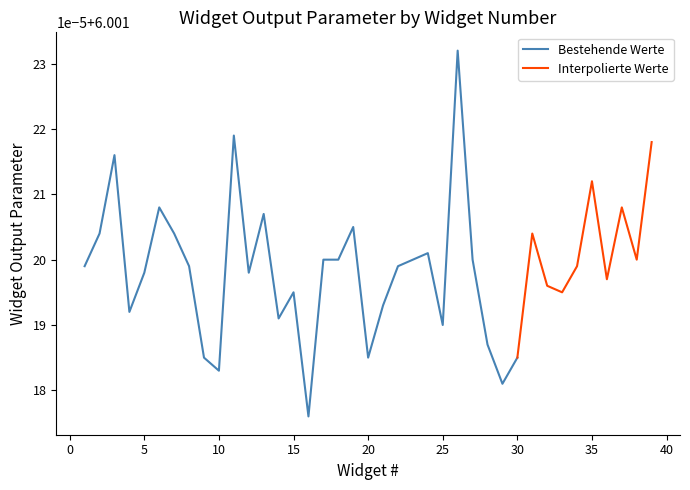

Reading left to right, list all the values displayed in this chart.

6.0	6.0	6.0	6.0	6.0	6.0	6.0	6.0	6.0	6.0	6.0	6.0	6.0	6.0	6.0	6.0	6.0	6.0	6.0	6.0	6.0	6.0	6.0	6.0	6.0	6.0	6.0	6.0	6.0	6.0	6.0	6.0	6.0	6.0	6.0	6.0	6.0	6.0	6.0